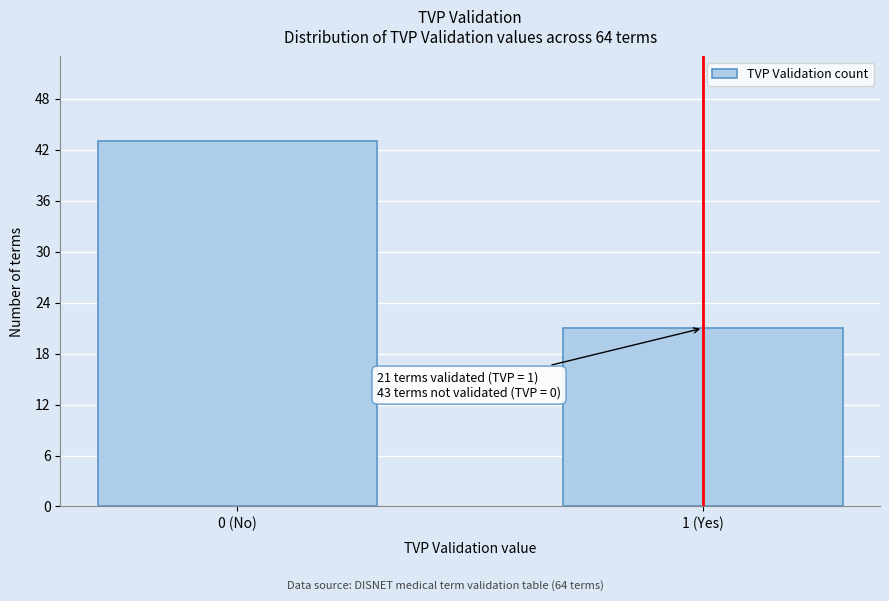

Reading left to right, extract all data points from this chart.

0 (No)=43	1 (Yes)=21